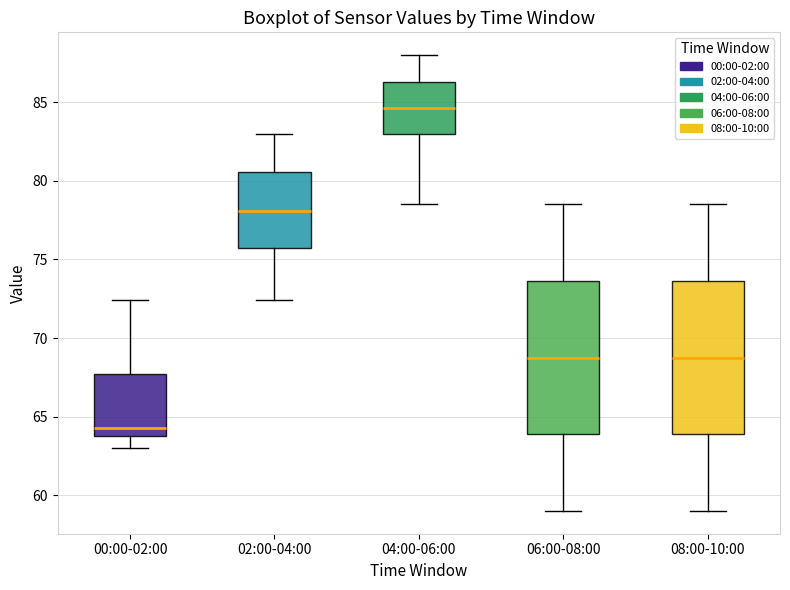

Which box has the lowest median line?

00:00-02:00